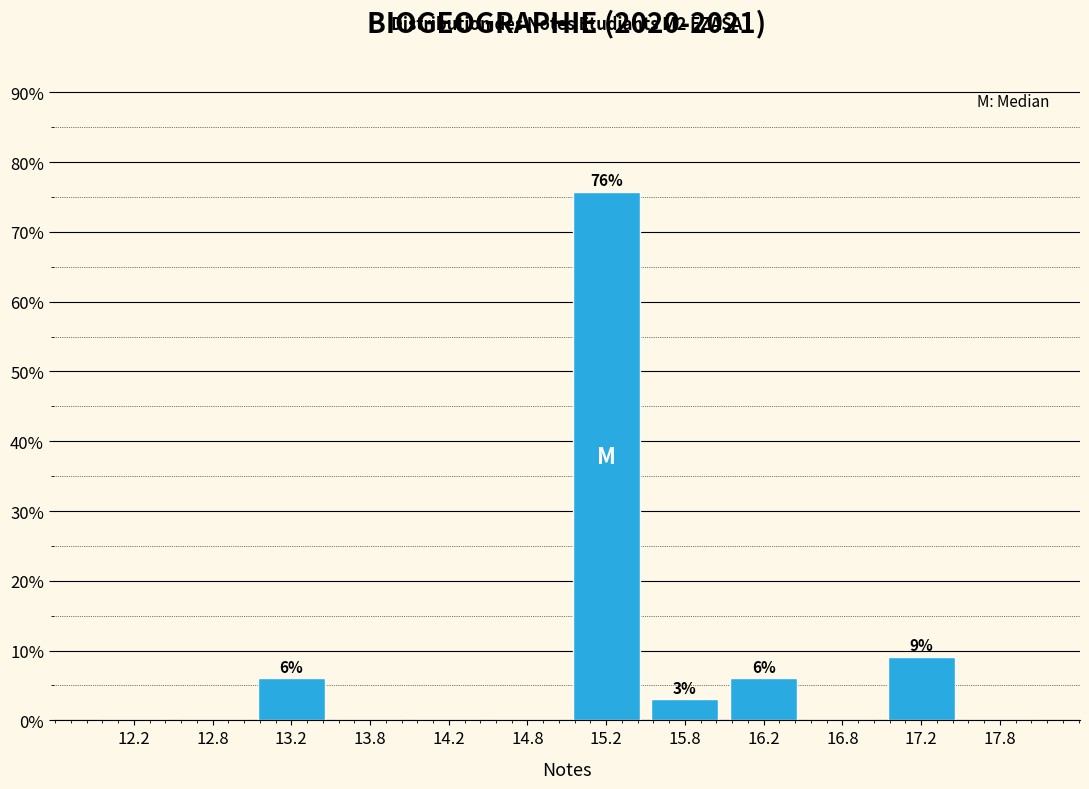

Which range on the x-axis has the tallest bar?

15.0 to 15.5